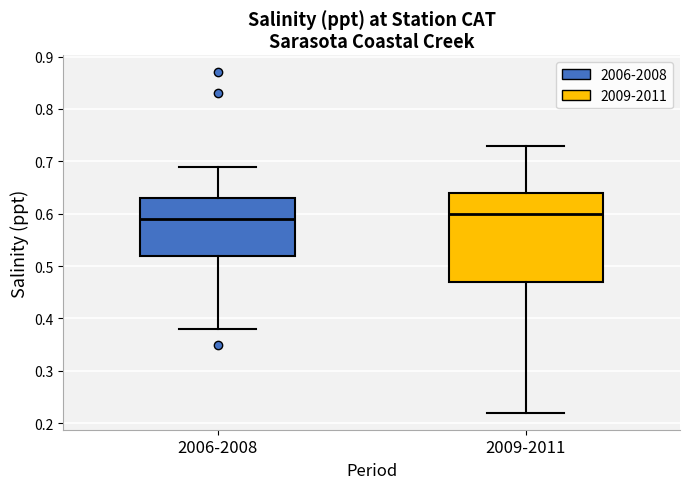

Reading left to right, read every box against the y-axis: the position of its median line, the range the box covers, and the ends of its whiskers. The values are not printed on the chart, so give them approximately, as read against the axis.

2006-2008: median 0.59, box 0.52 to 0.63, whiskers 0.38 to 0.69
2009-2011: median 0.60, box 0.47 to 0.64, whiskers 0.22 to 0.73